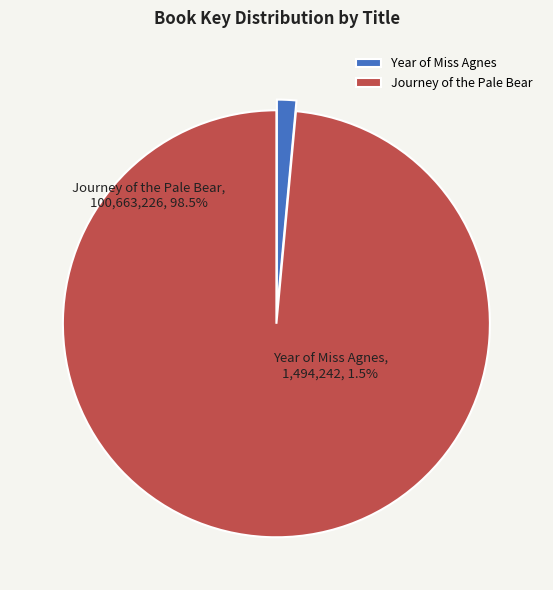

To the nearest percent, what is the difference between the largest and smallest slice percentages?

97%